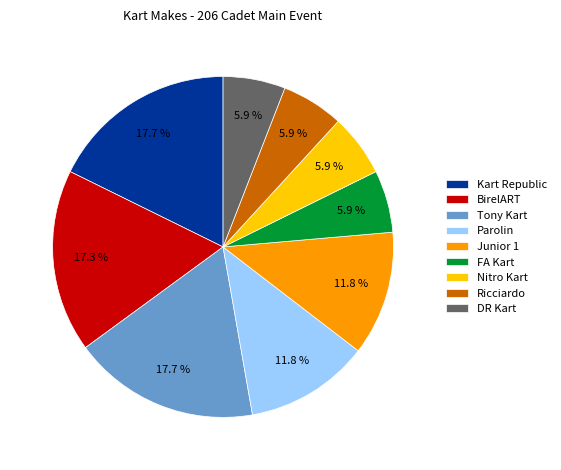

Is it true that DR Kart is 1% of the pie?

False